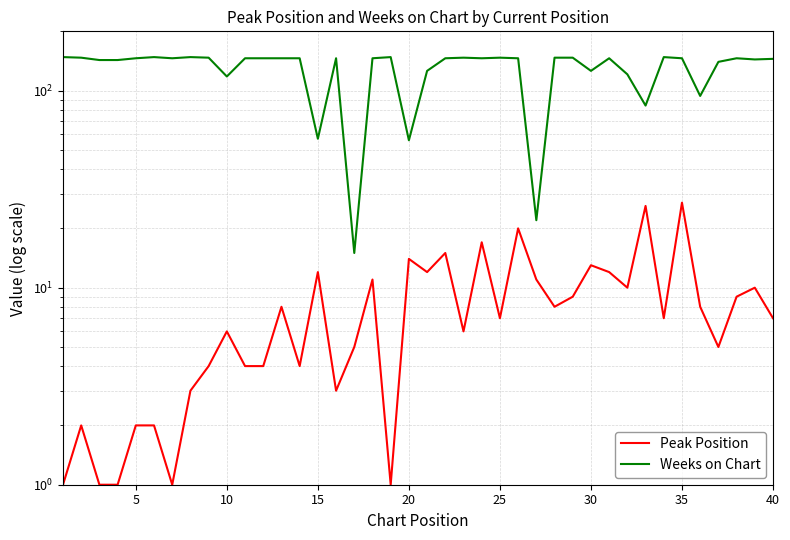

At how many categories does at least one series exceed 35?

38